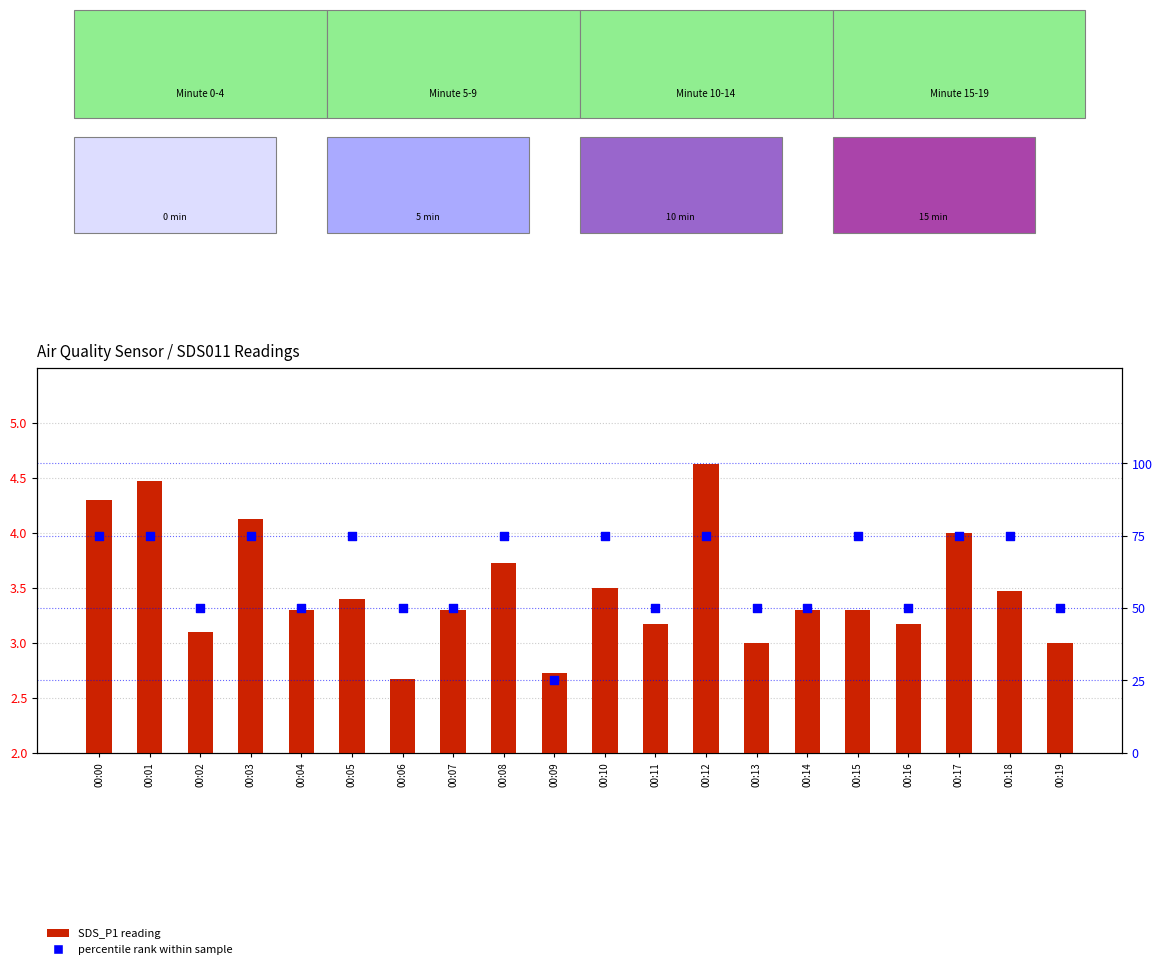

Which series contains the highest Y value?

percentile rank within sample